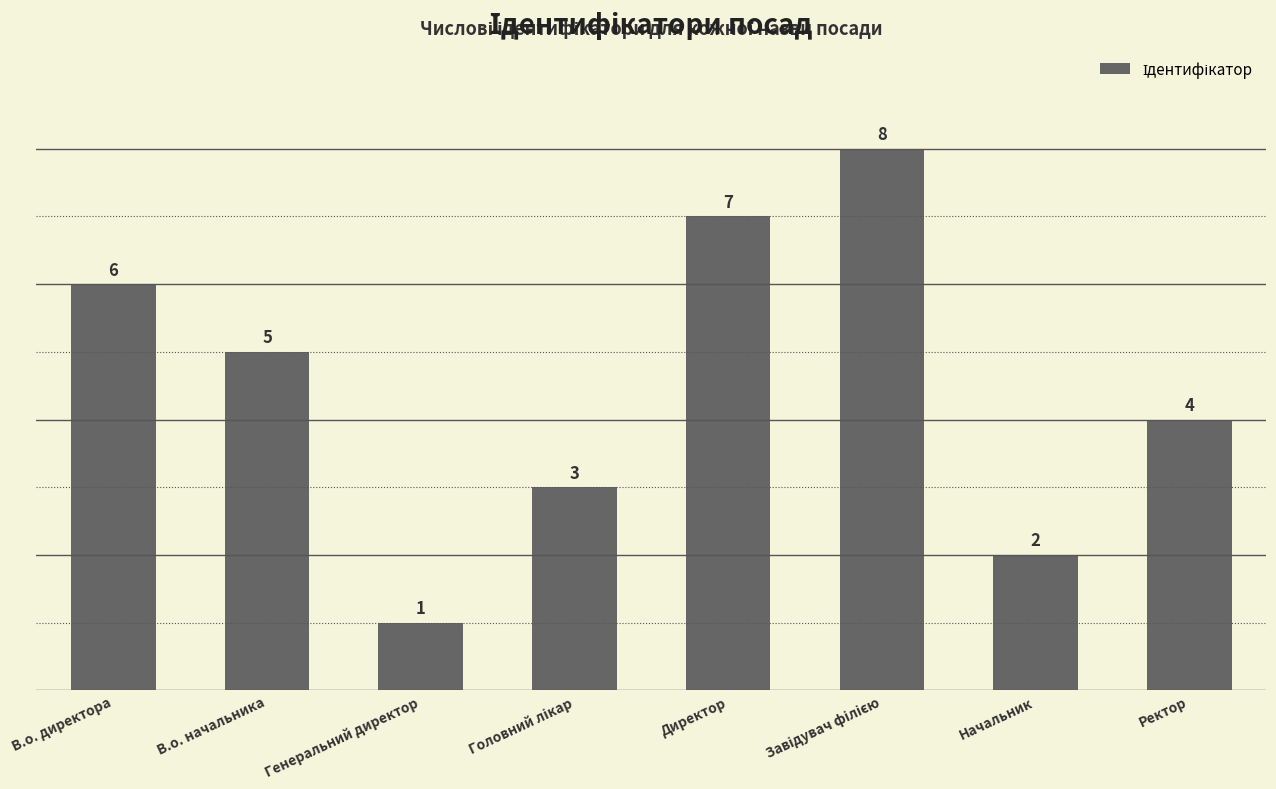

What is the difference between the values at В.о. начальника and В.о. директора?

1